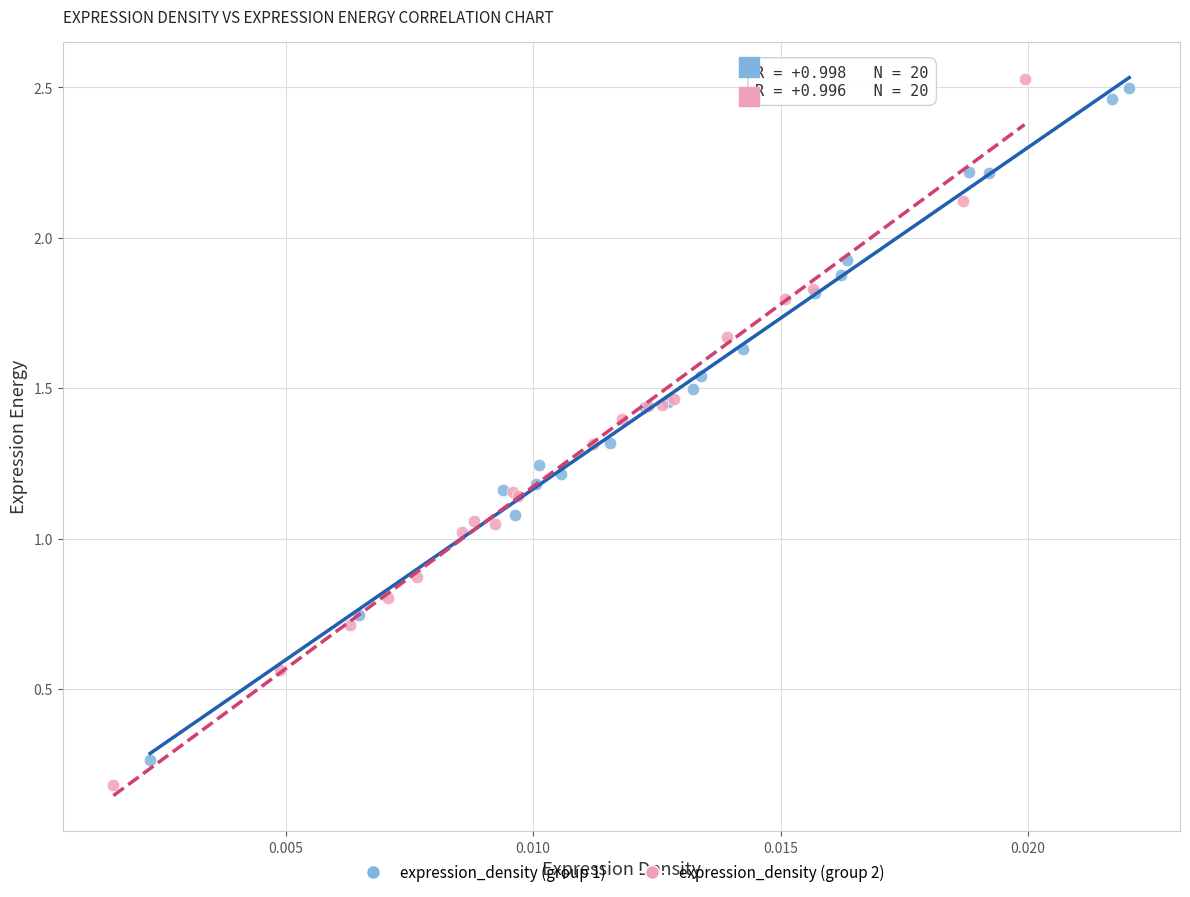

What are all the series names shown in the legend?

expression_density (group 1), expression_density (group 2)